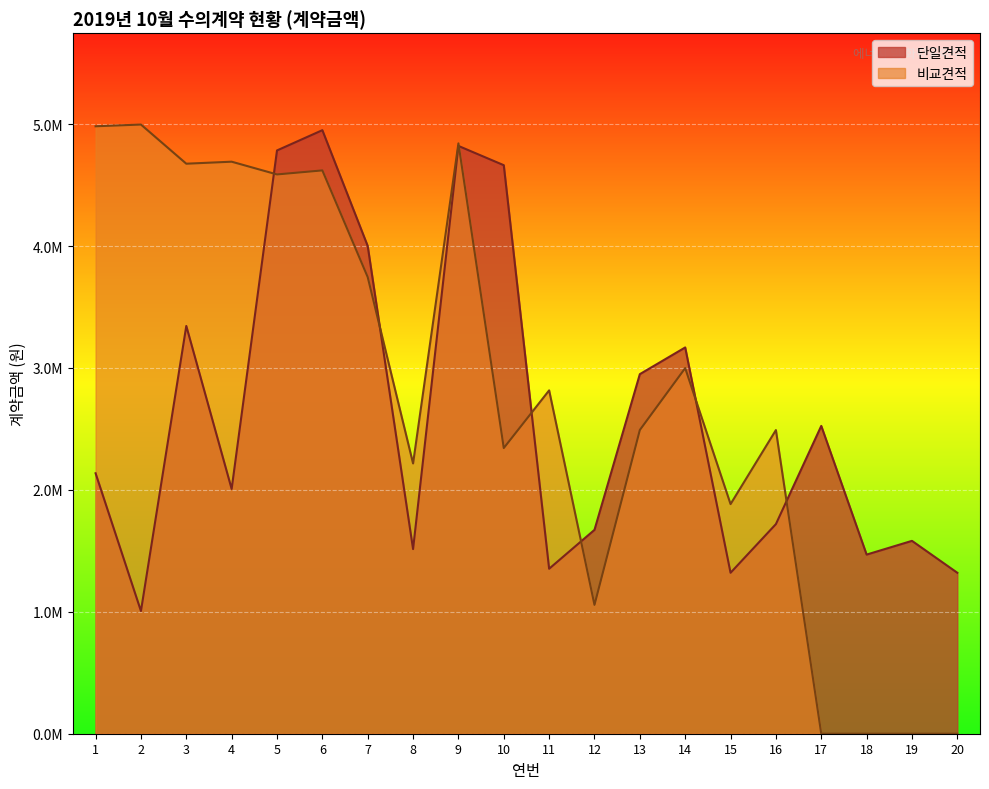

How many data points does each series have?

20